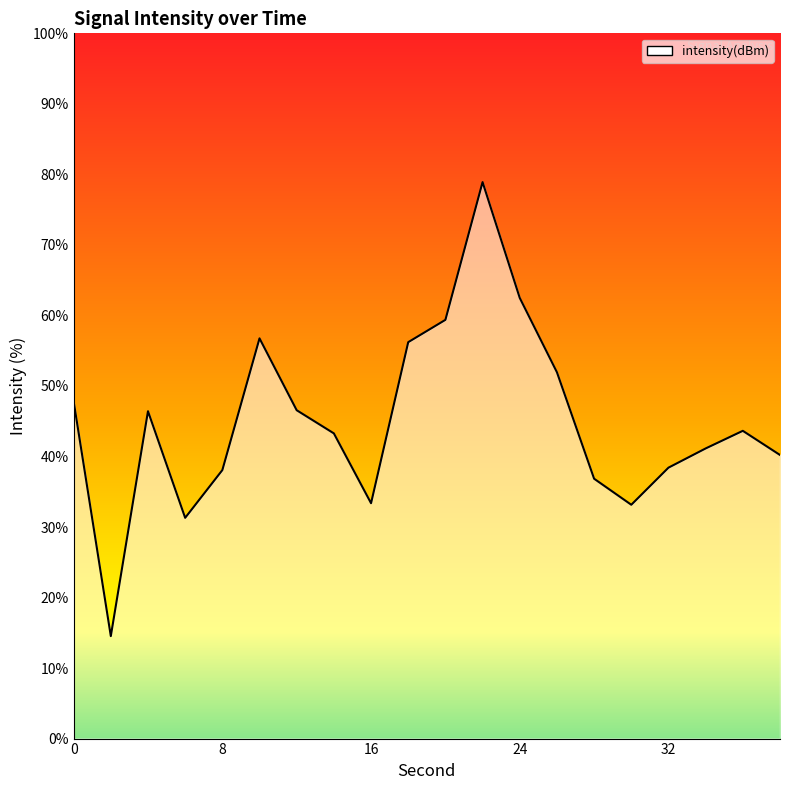

What is the difference between the maximum and minimum values?

64.4